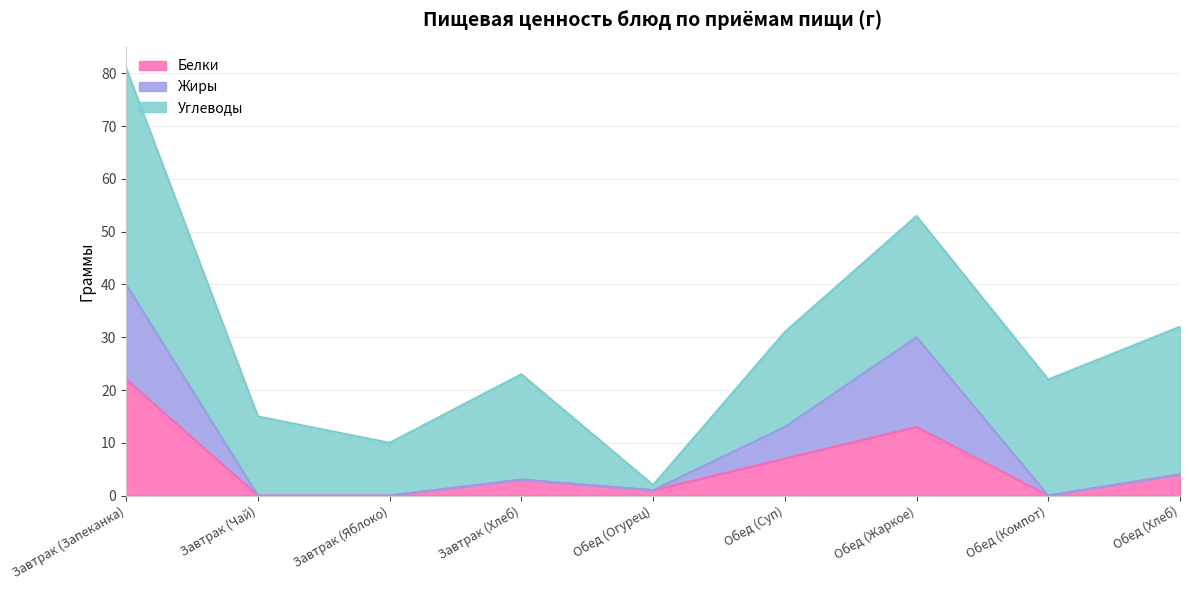

True or false: Белки and Жиры intersect in this chart.

False